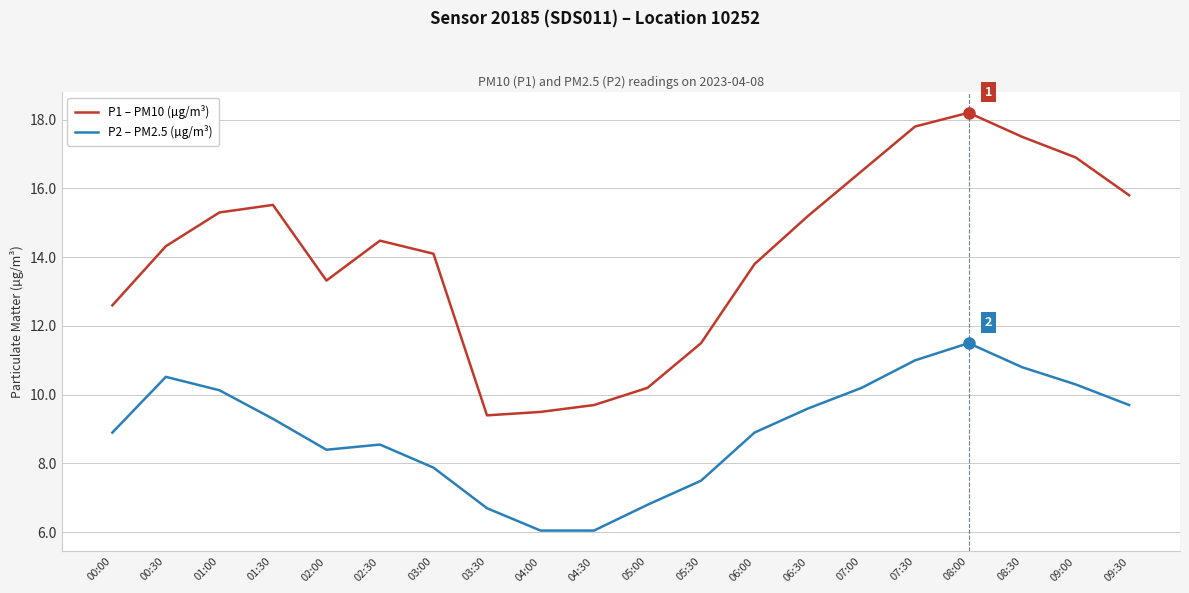

Does the chart have visible grid lines?

Yes